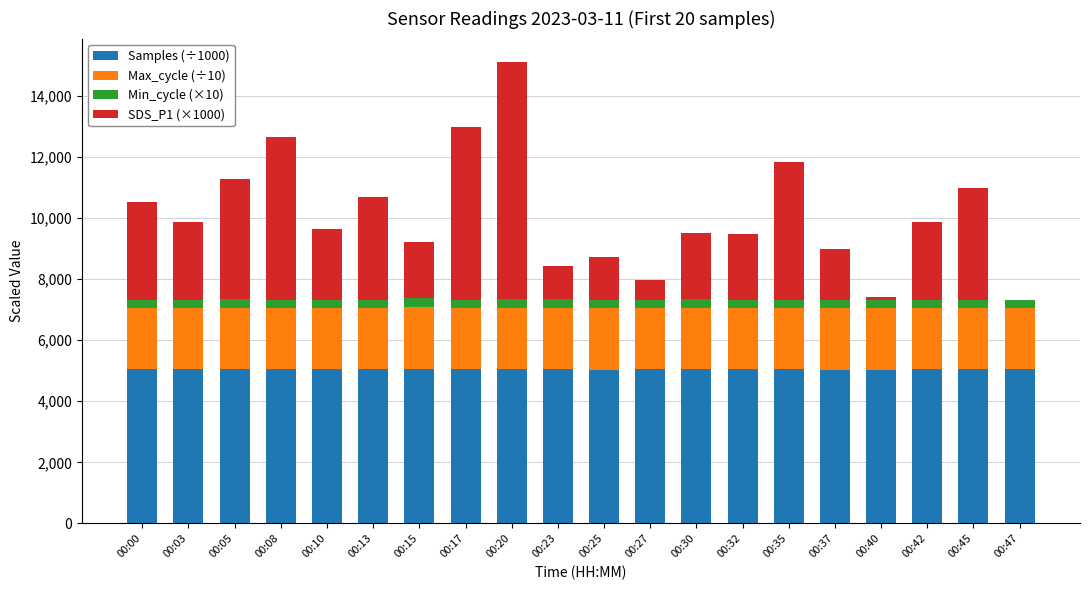

What is the difference between the Samples (÷1000) values at 00:10 and 00:32?

1.3